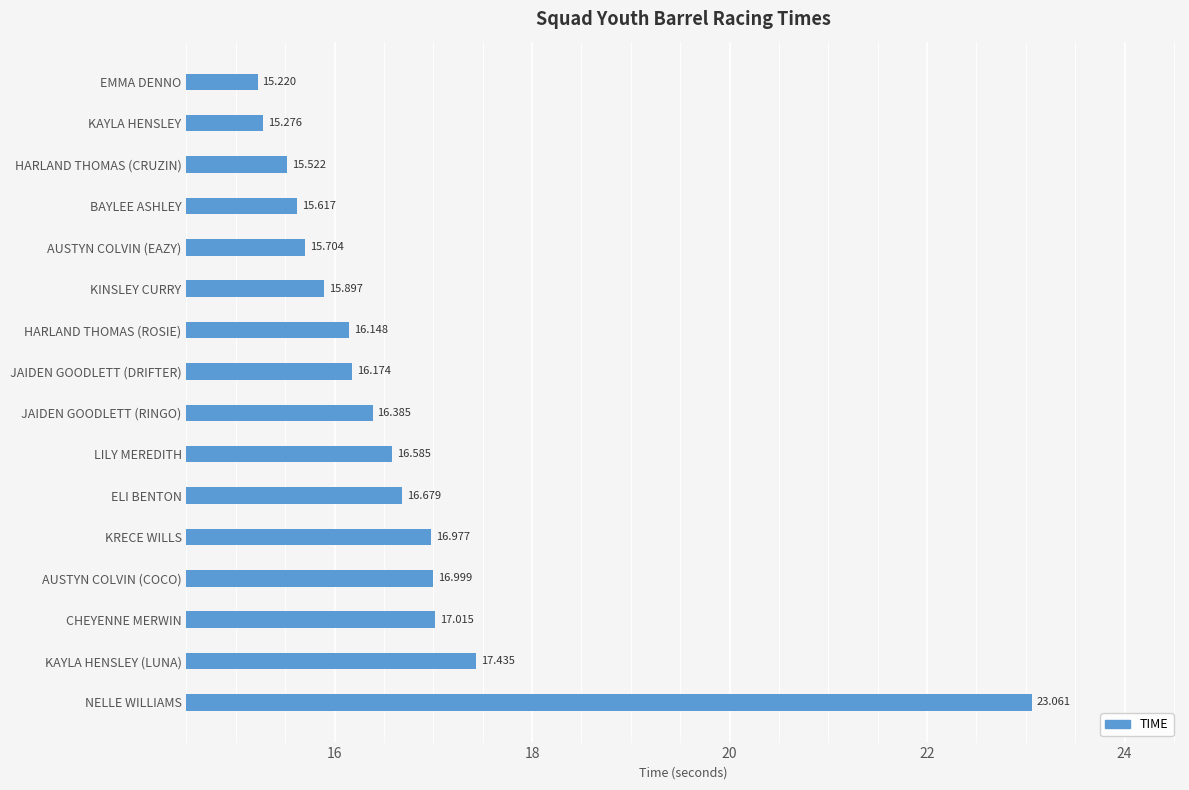

Between AUSTYN COLVIN (EAZY) and KAYLA HENSLEY, which is larger?

AUSTYN COLVIN (EAZY)